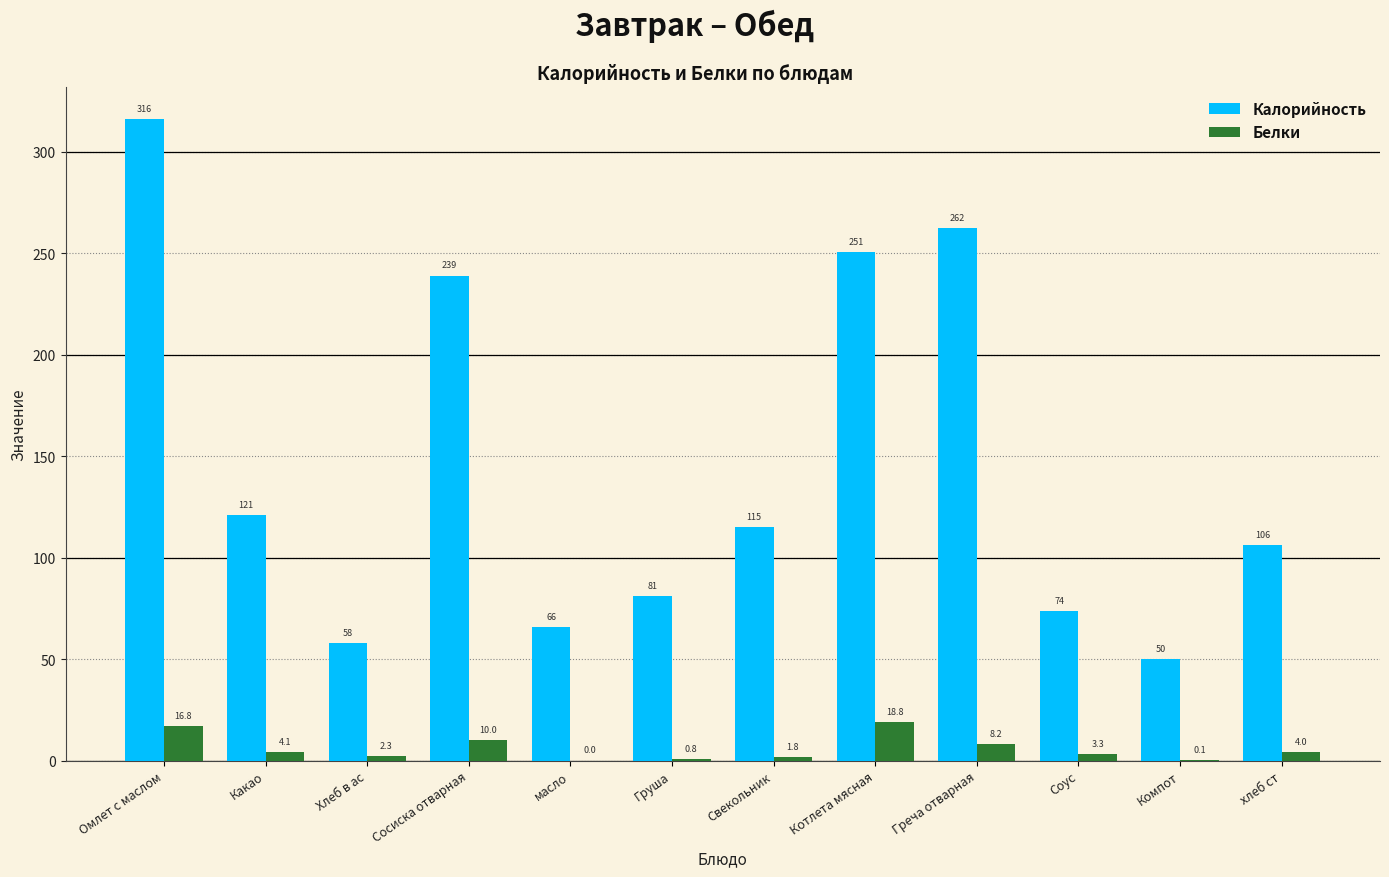

True or false: Калорийность has a value of 27.4 at хлеб ст.

False